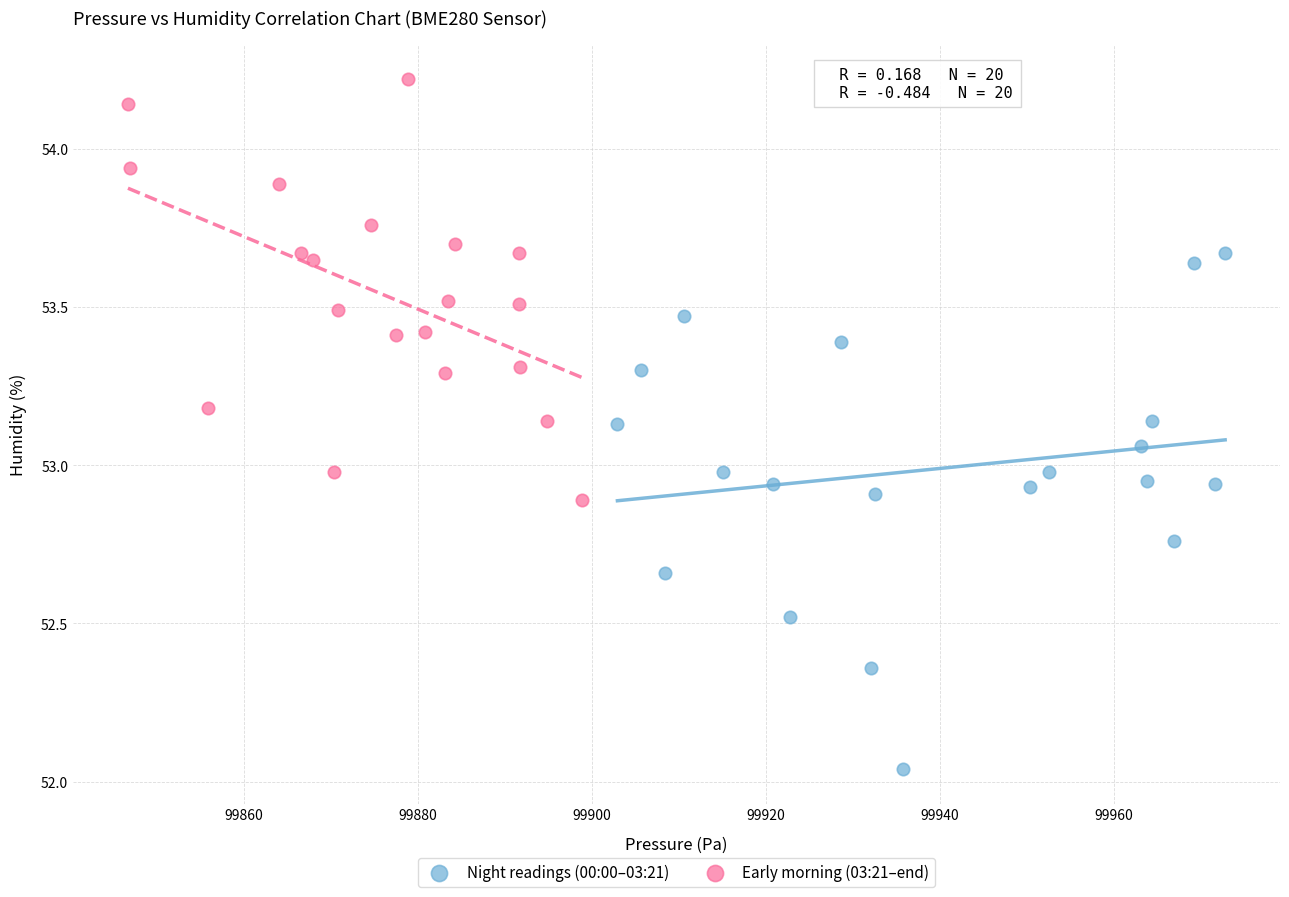

Which series reaches the minimum Y coordinate?

Night readings (00:00–03:21)